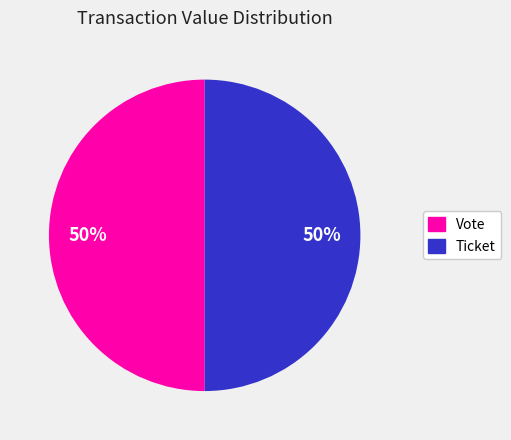

Combined, do Vote and Ticket account for over 50%?

Yes